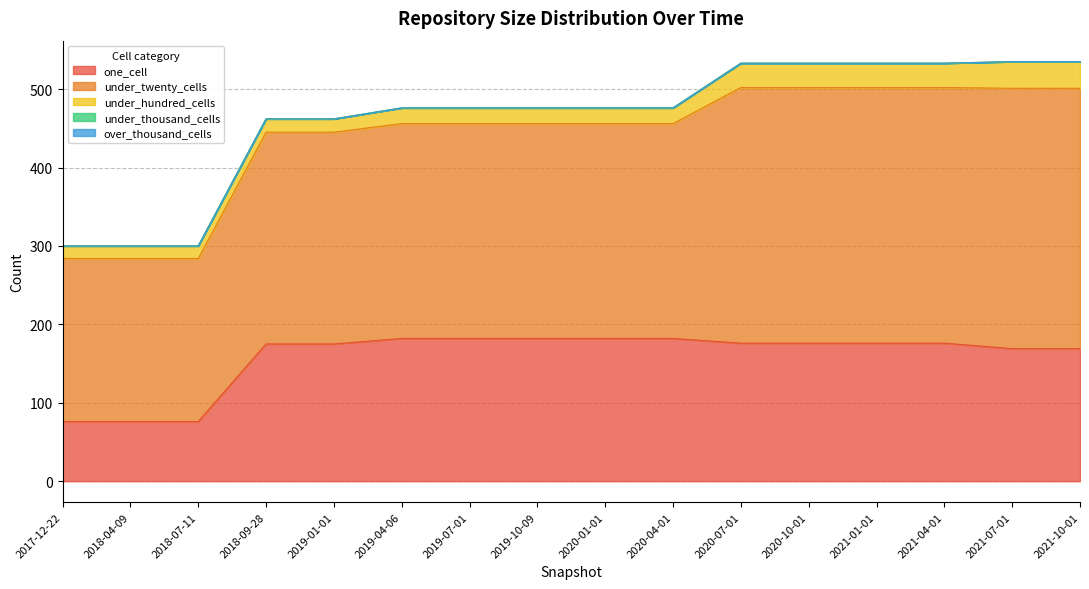

Does the chart have visible grid lines?

Yes